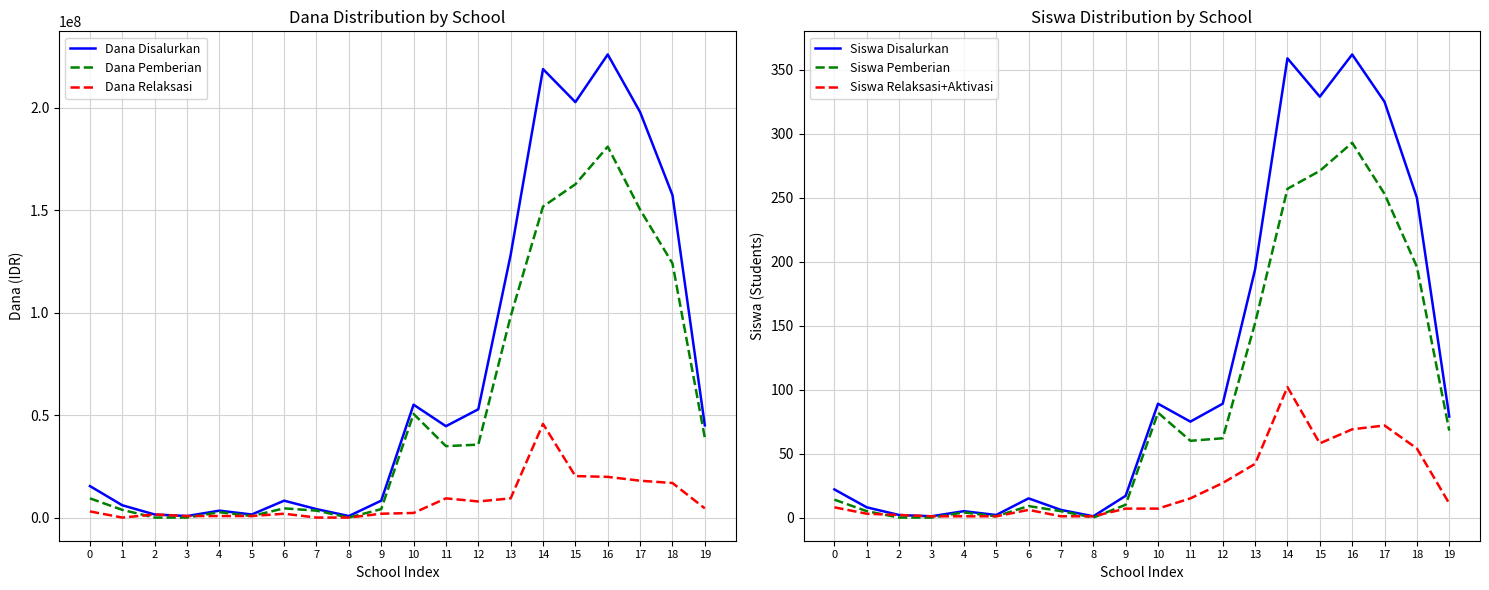

What are all the series names shown in the legend?

Dana Disalurkan, Dana Pemberian, Dana Relaksasi, Siswa Disalurkan, Siswa Pemberian, Siswa Relaksasi+Aktivasi